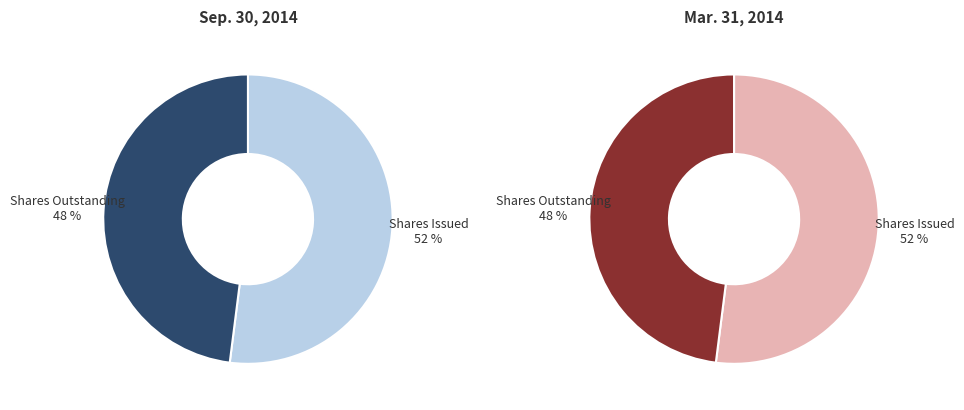

What is the ratio of the value at Common stock, shares issued to the value at Common stock, shares outstanding?

1.1